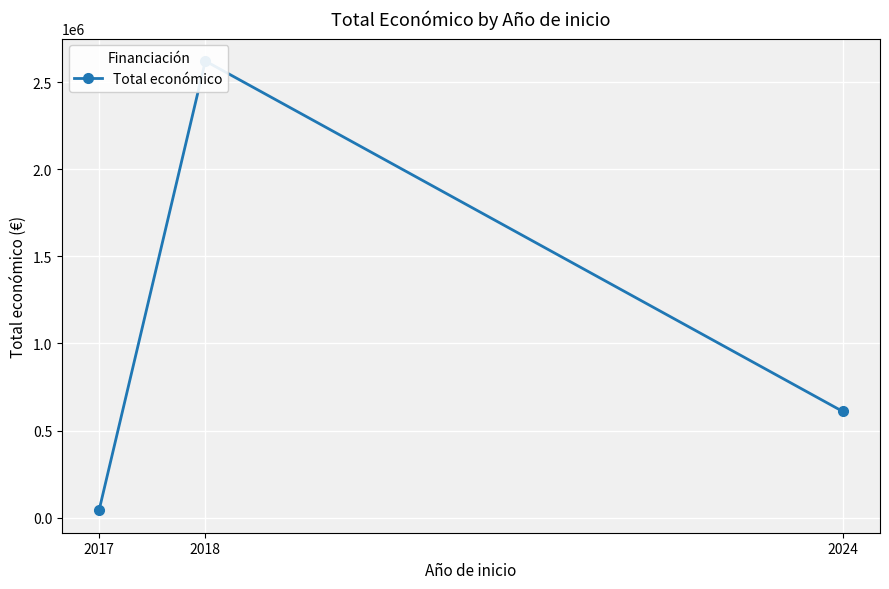

Reading right to left, list all the values displayed in this chart.

609206	2621579	42072